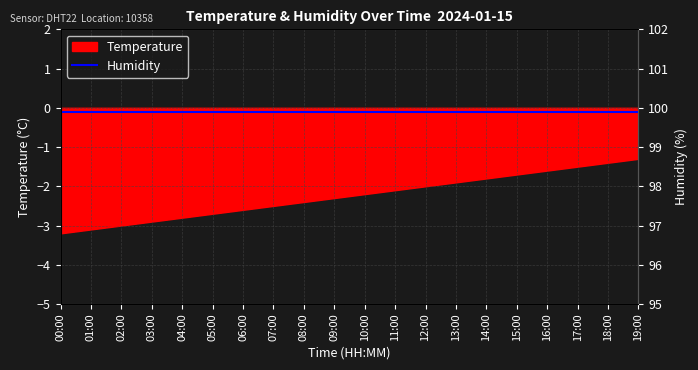

What is the minimum value shown in the chart?

-3.2